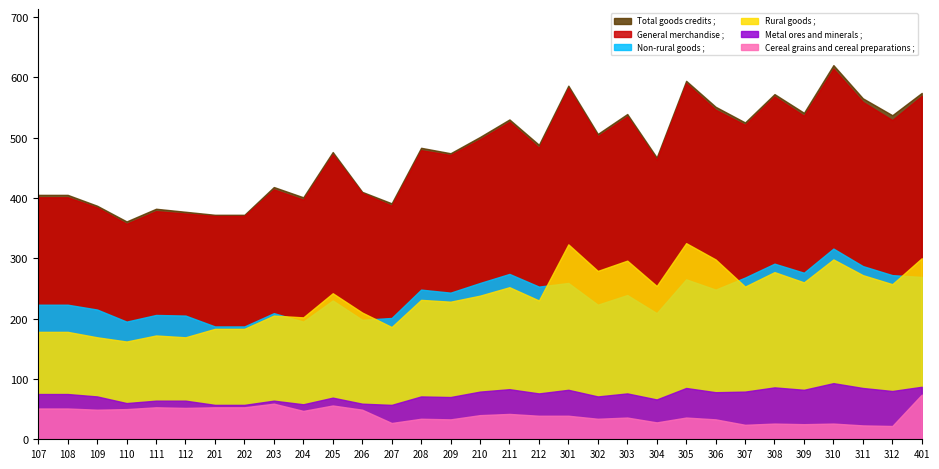

What is the difference between the maximum and minimum values in the Rural goods series?

161